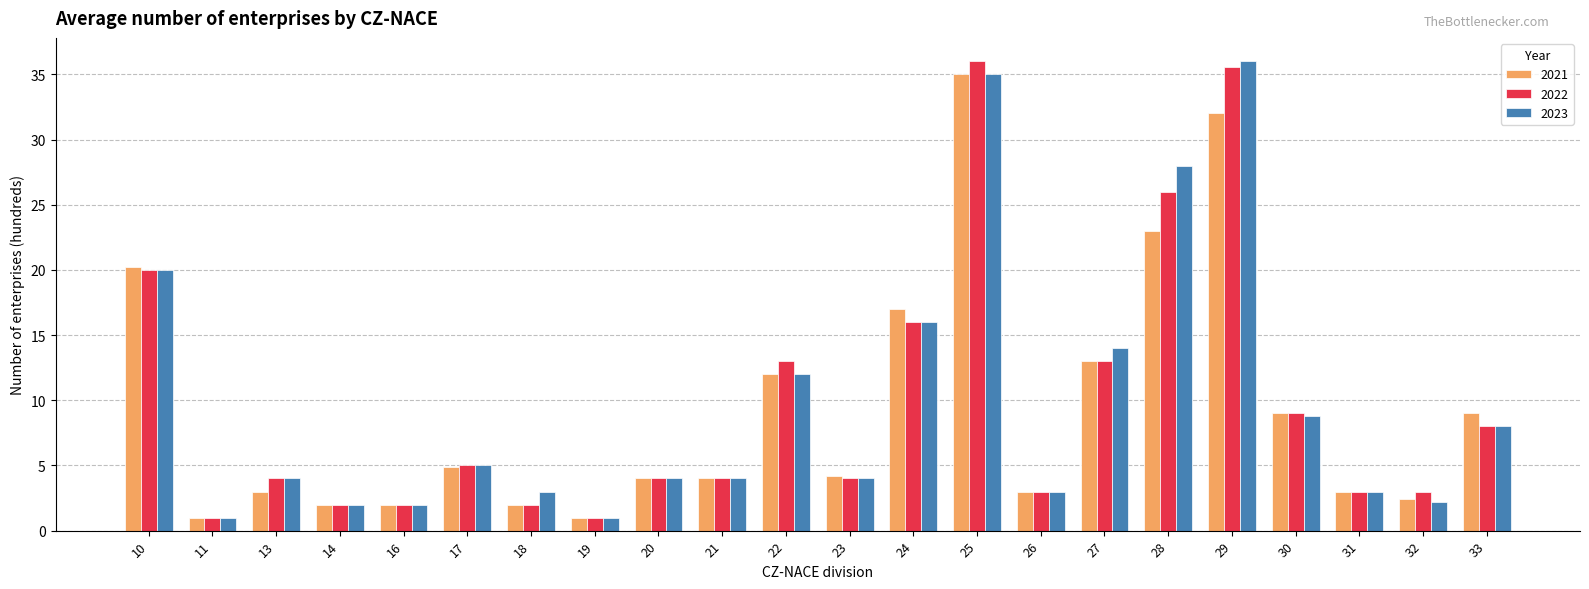

What is the spread (max minus min) of values at 22?

1.0